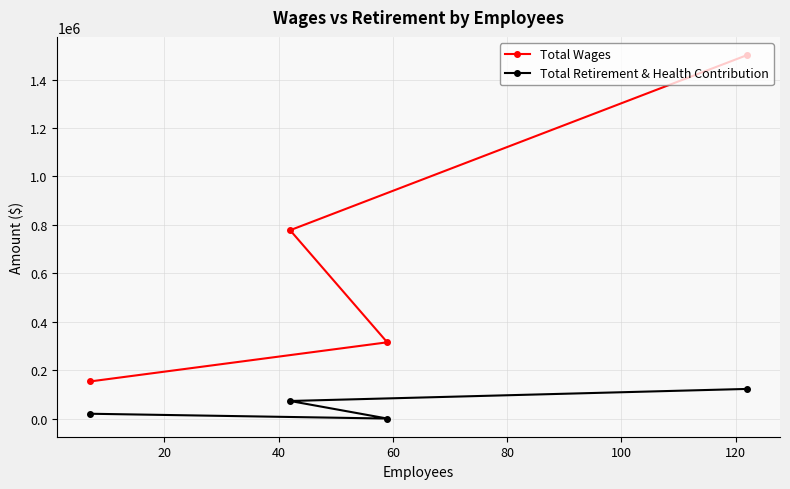

Rank the series by their average value, from highest to lowest.

Total Wages, Total Retirement & Health Contribution